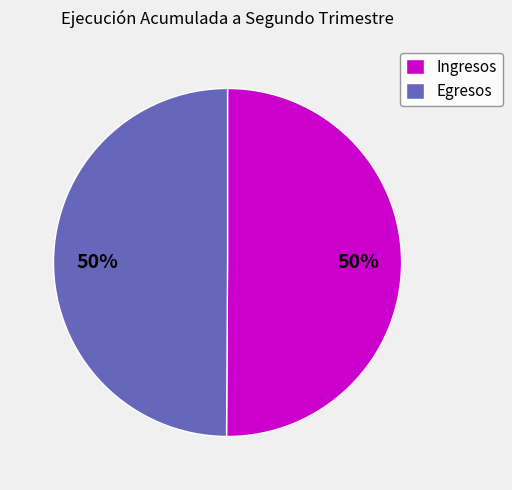

Do Egresos and Ingresos together represent more than half of the pie?

Yes